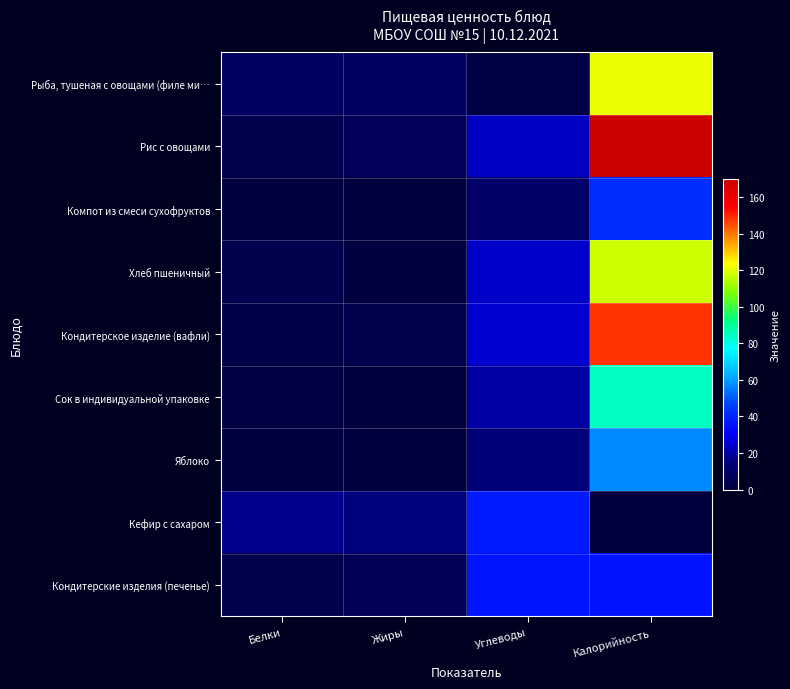

Rank the series by their maximum value, from highest to lowest.

Рис с овощами, Кондитерское изделие (вафли), Рыба, тушеная с овощами (филе ми…, Хлеб пшеничный, Сок в индивидуальной упаковке, Яблоко, Компот из смеси сухофруктов, Кефир с сахаром, Кондитерские изделия (печенье)